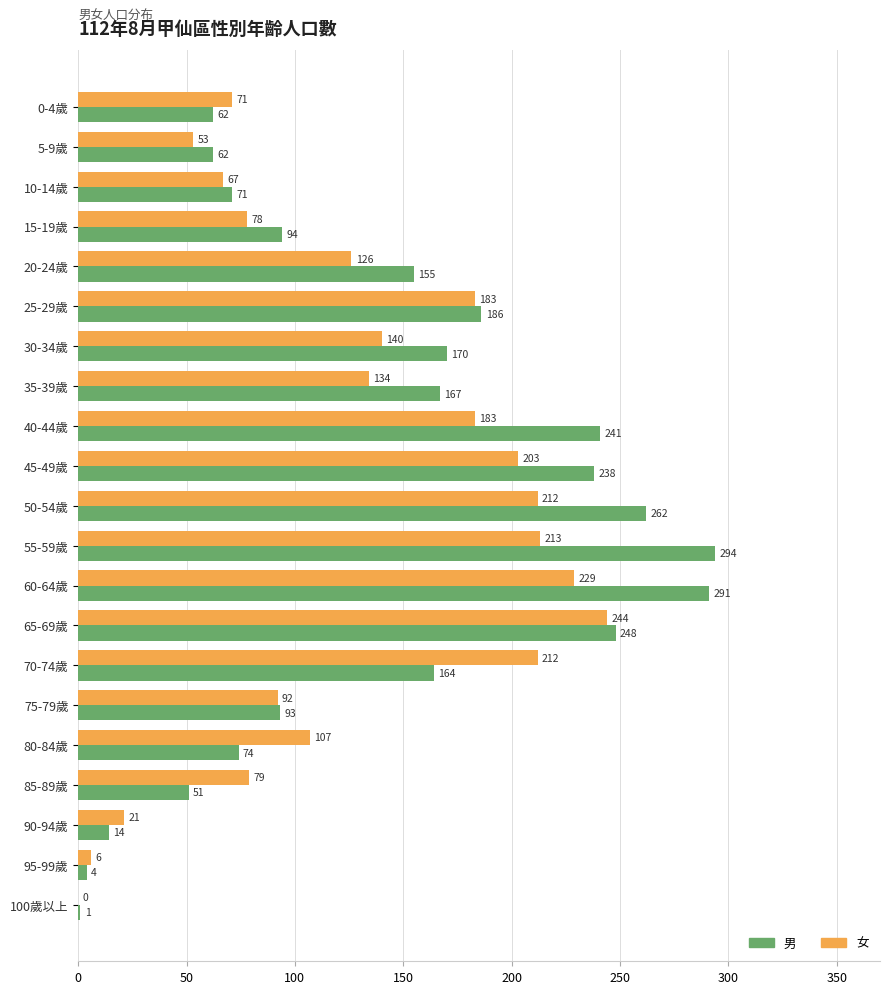

At which category is the sum across all series the highest?

60-64歲